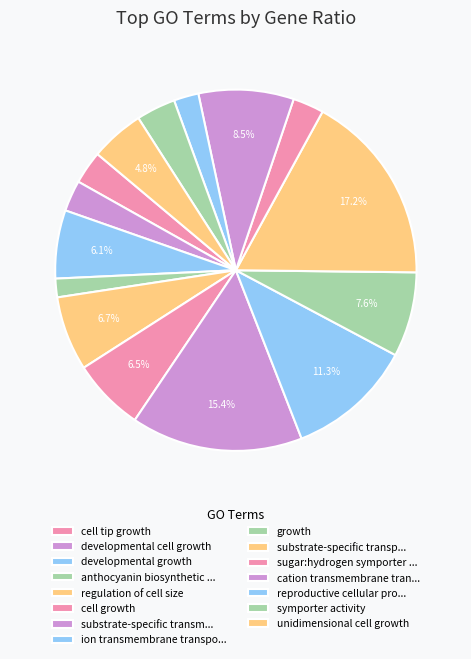

Combined, do developmental growth and regulation of cell size account for over 50%?

No